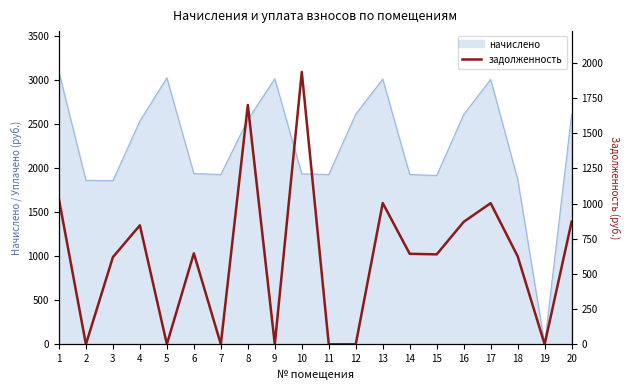

What is the change in value from 8 to 11?

-1700.9